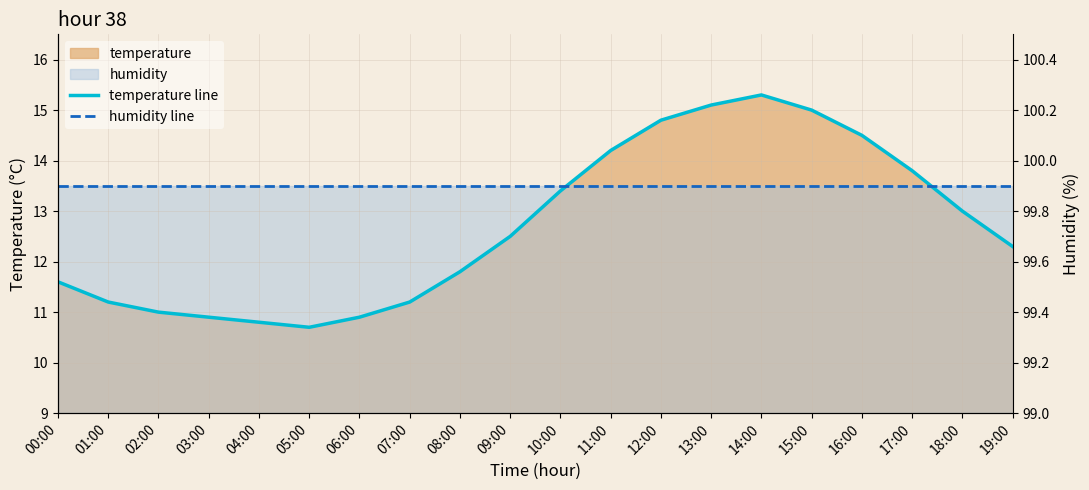

What is the highest value of the temperature line series?

15.3